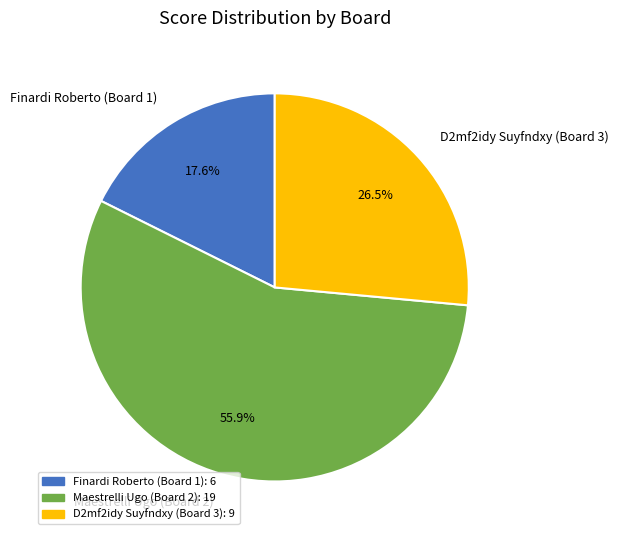

Rank the categories by value from lowest to highest.

Finardi Roberto (Board 1), D2mf2idy Suyfndxy (Board 3), Maestrelli Ugo (Board 2)